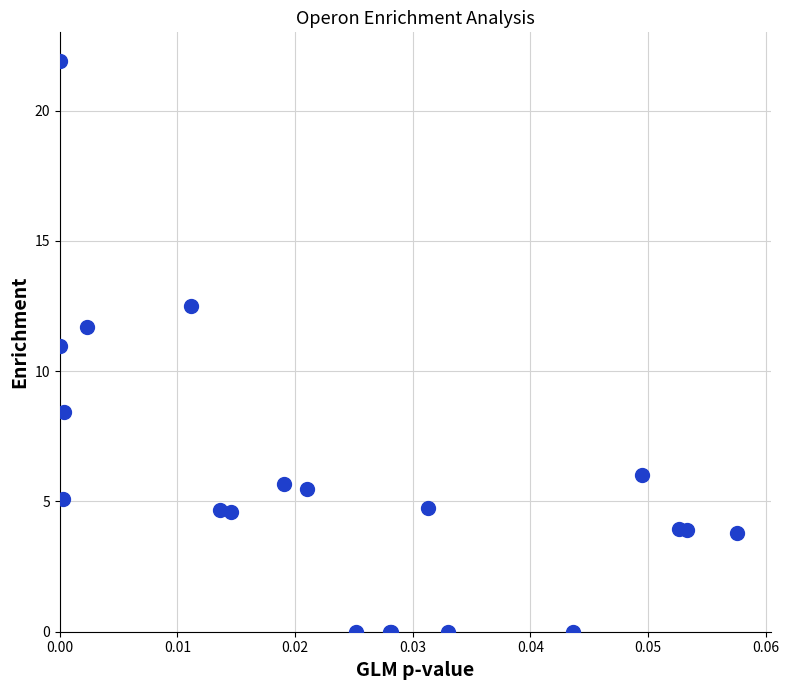

What Y value in the scatter plot is closest to 10?

11.0